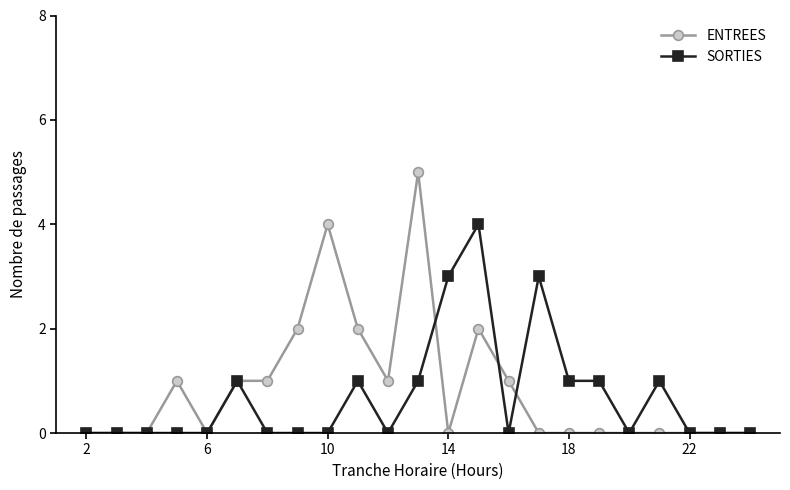

List the series in order of their peak value, highest first.

ENTREES, SORTIES